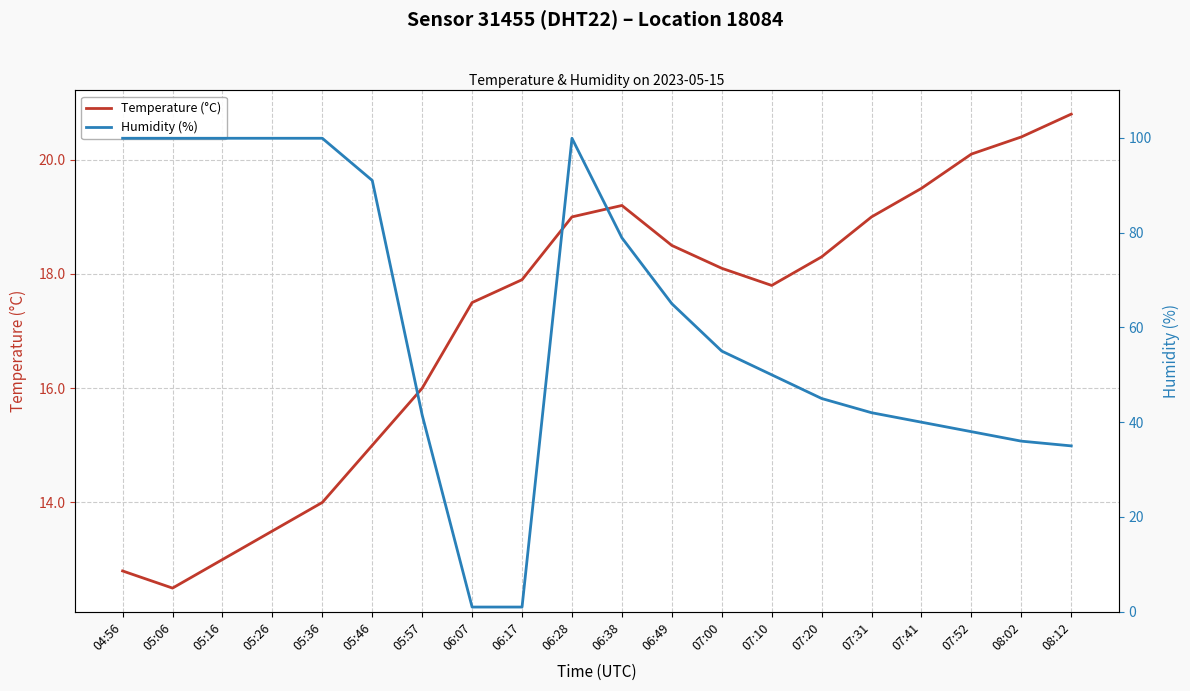

Which series has the largest total across all categories?

Humidity (%)